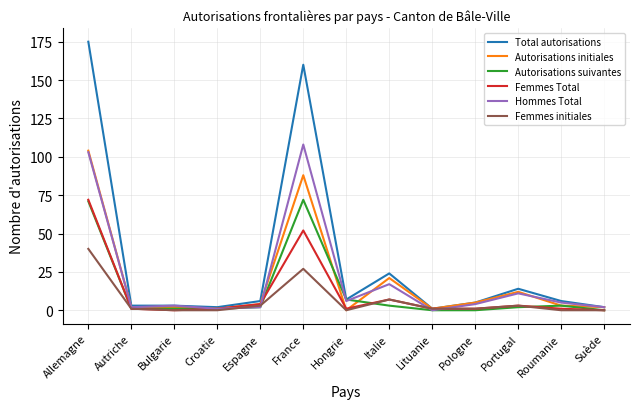

Which series has the widest spread of values?

Total autorisations